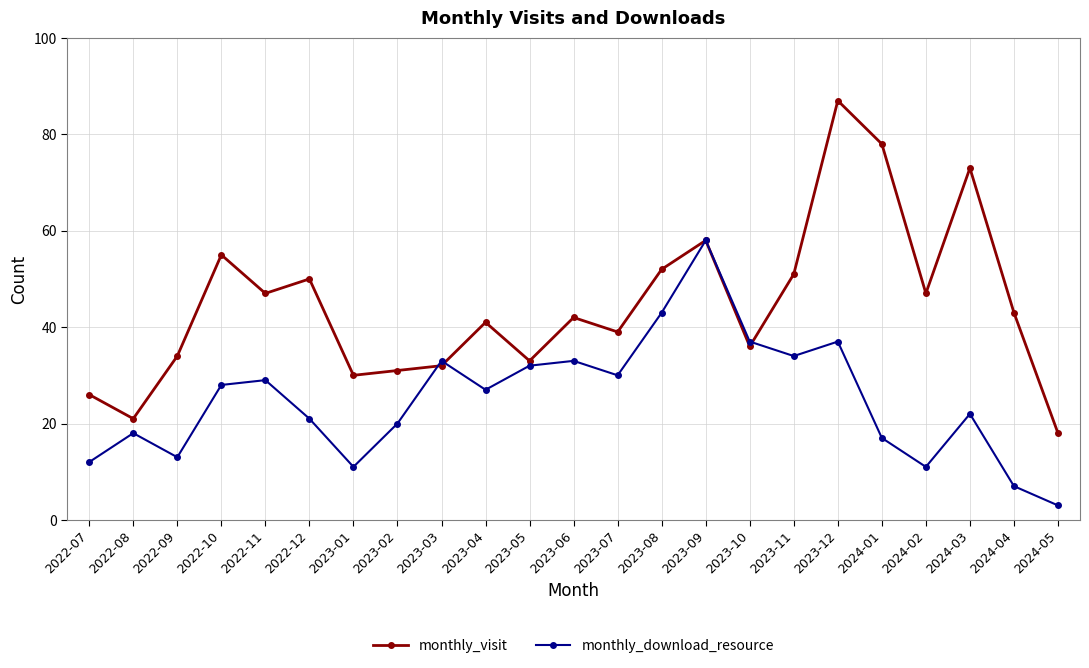

Which series has the widest spread of values?

monthly_visit